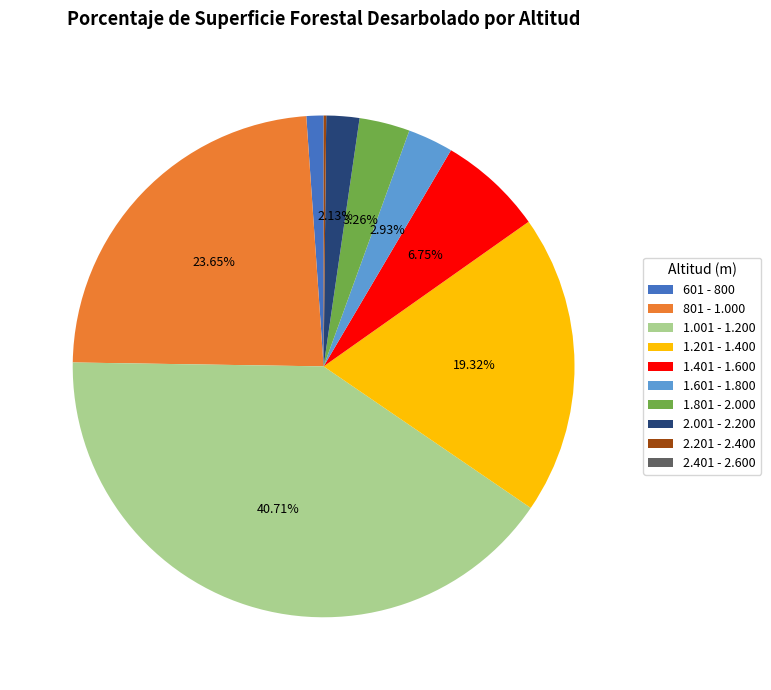

The 1.201 - 1.400 slice represents 19% of the pie. True or false?

True